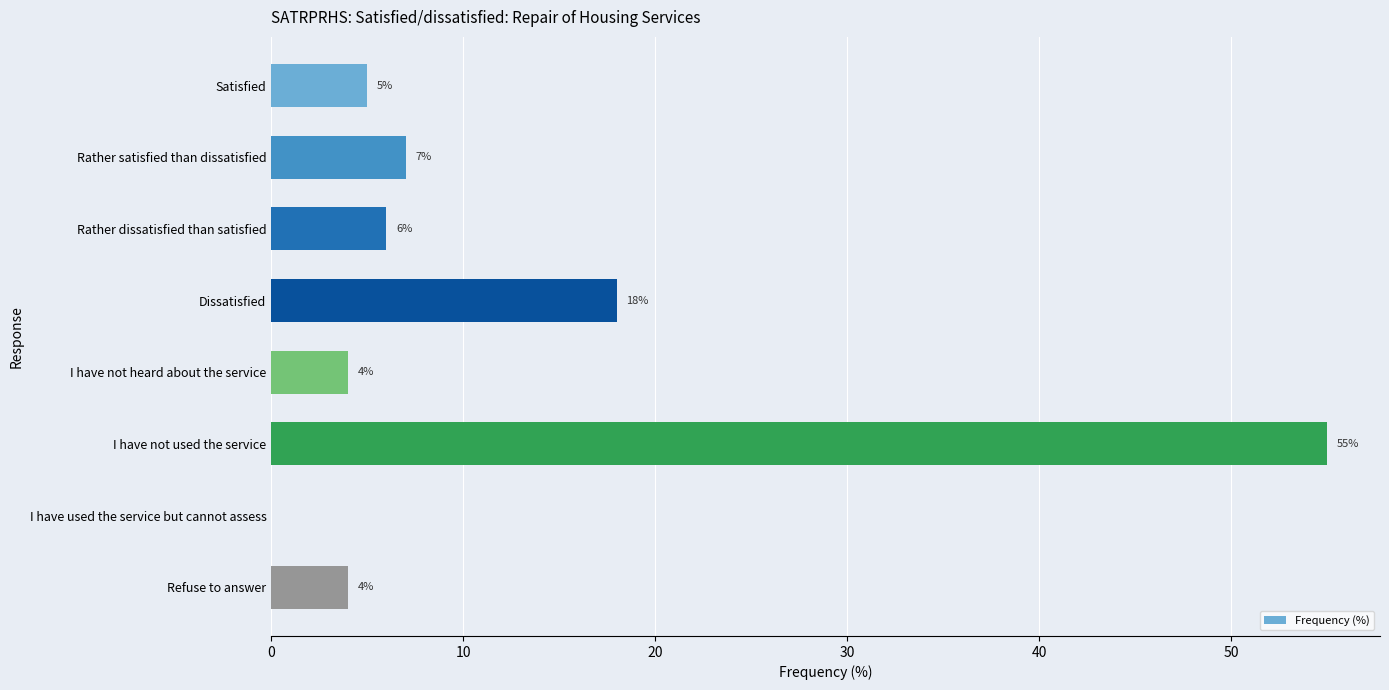

Reading bottom to top, extract all data points from this chart.

Refuse to answer=4	I have used the service but cannot assess=0	I have not used the service=55	I have not heard about the service=4	Dissatisfied=18	Rather dissatisfied than satisfied=6	Rather satisfied than dissatisfied=7	Satisfied=5